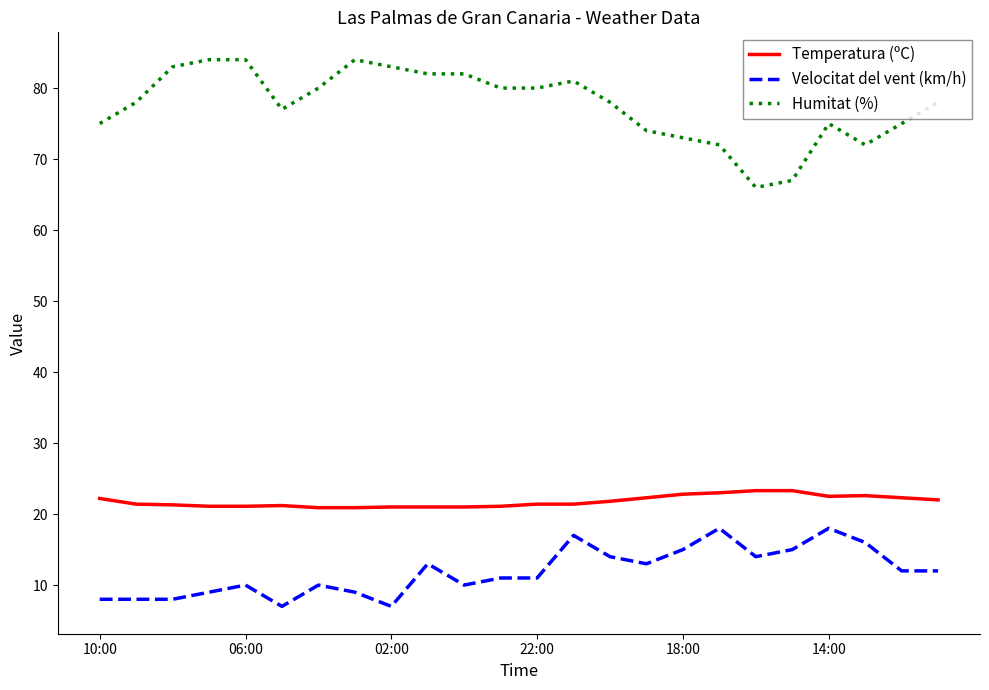

What is the lowest value of the Temperatura (ºC) series?

20.9